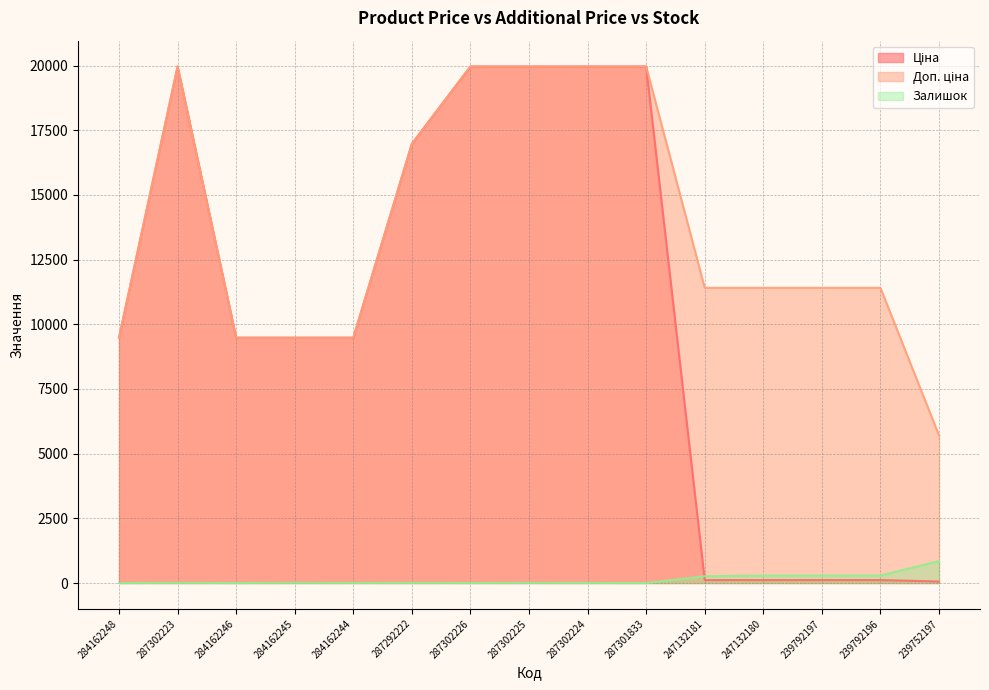

What value does the Ціна series have at 287302225?

19964.2